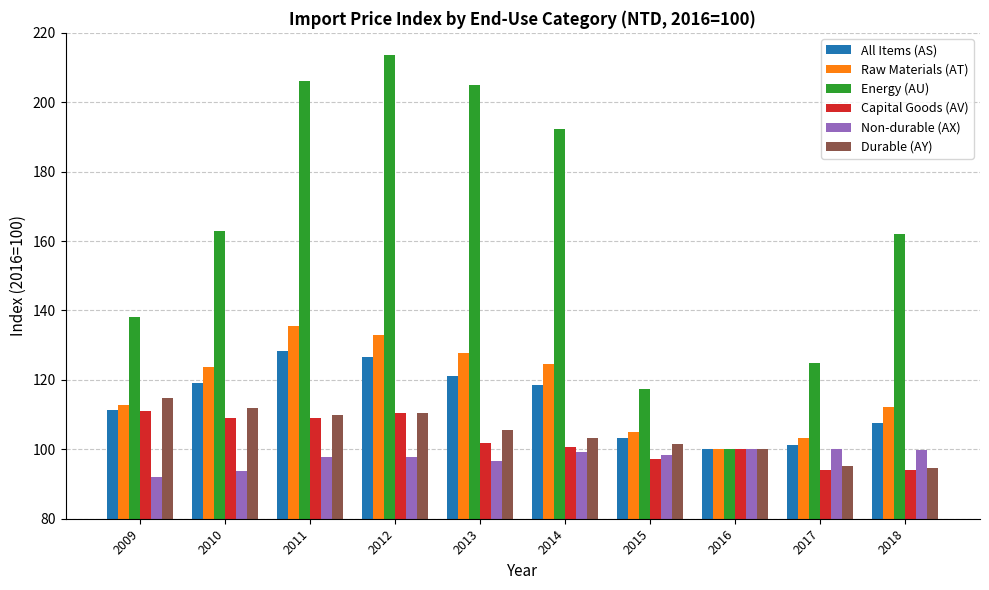

What is the average value of the Durable (AY) series?

104.7